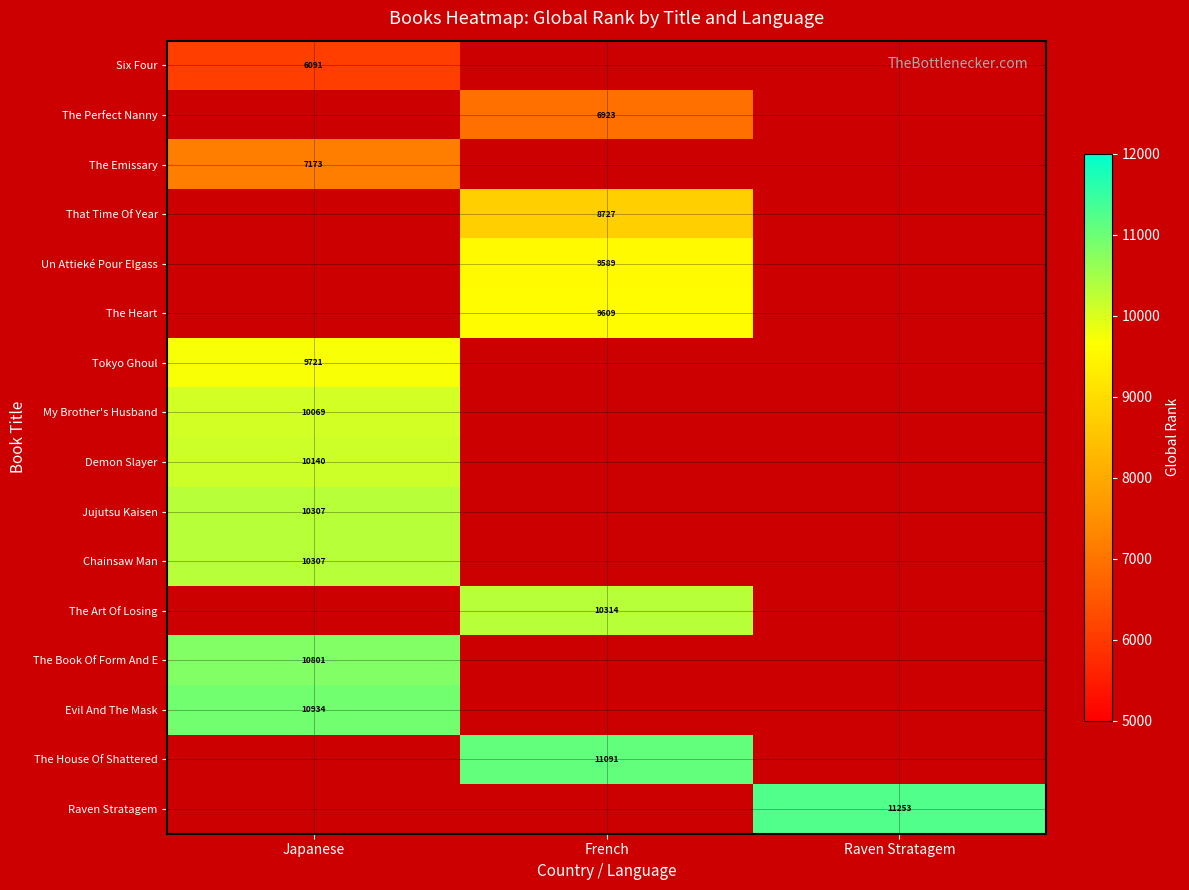

At how many categories does at least one series exceed 6368?

3